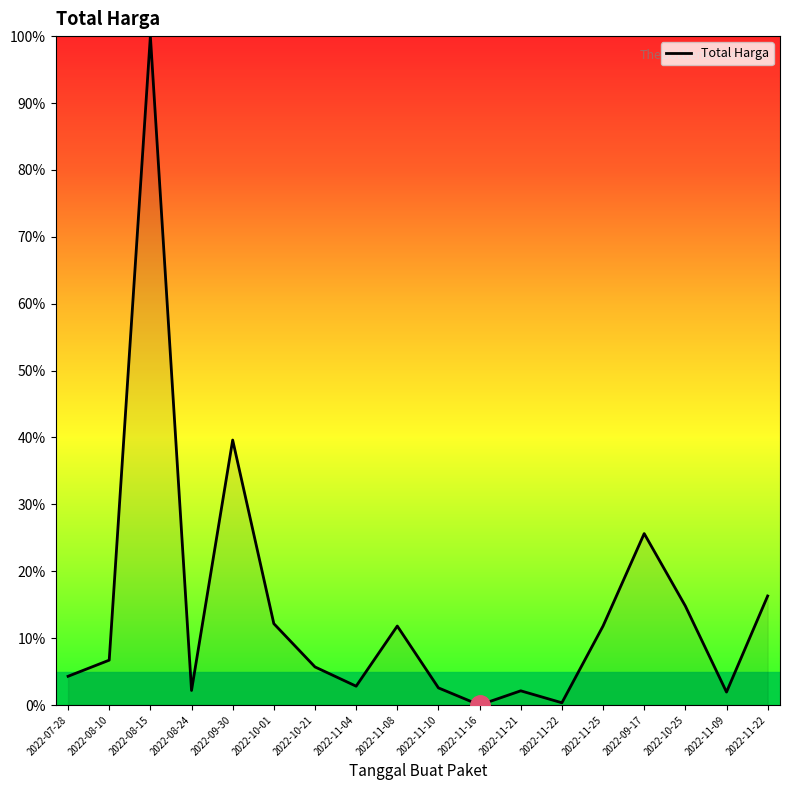

How many categories are shown in the chart?

18